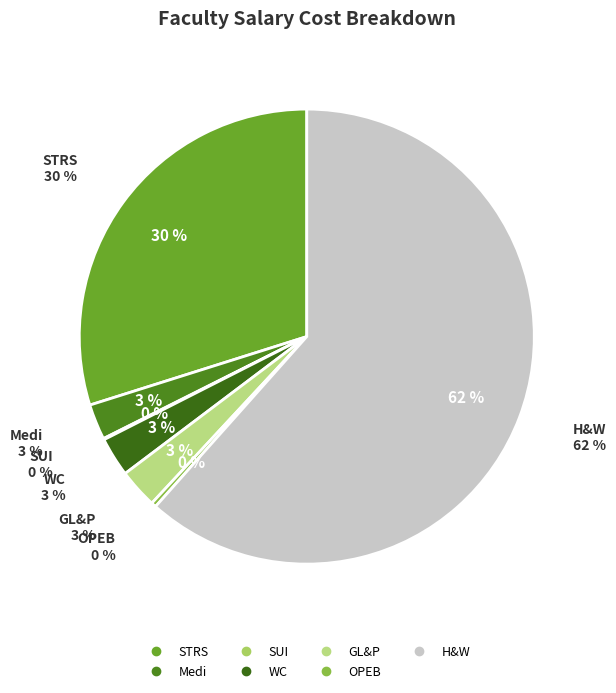

Which has a higher value, GL&P or STRS?

STRS